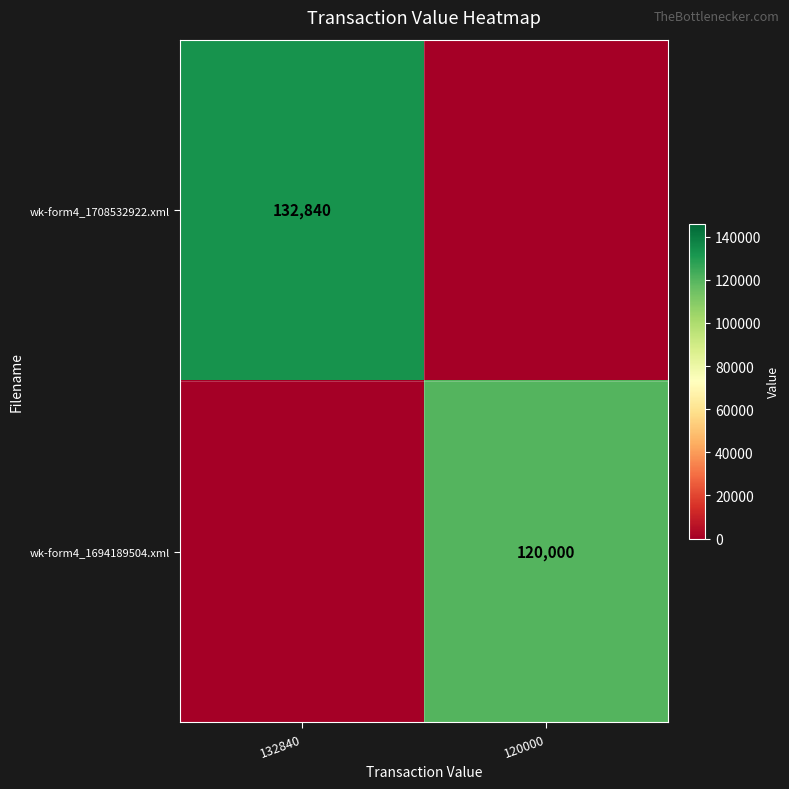

True or false: wk-form4_1708532922.xml has a value of 88498 at 132840.

False